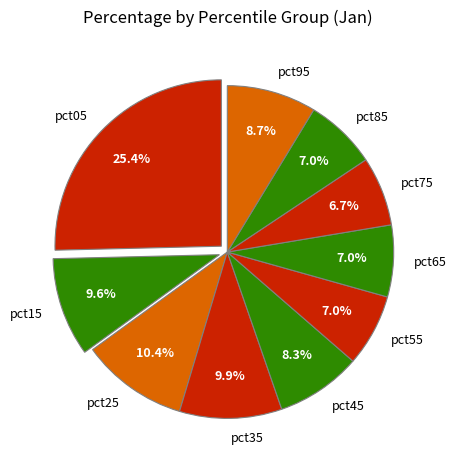

Which slice is the largest?

pct05